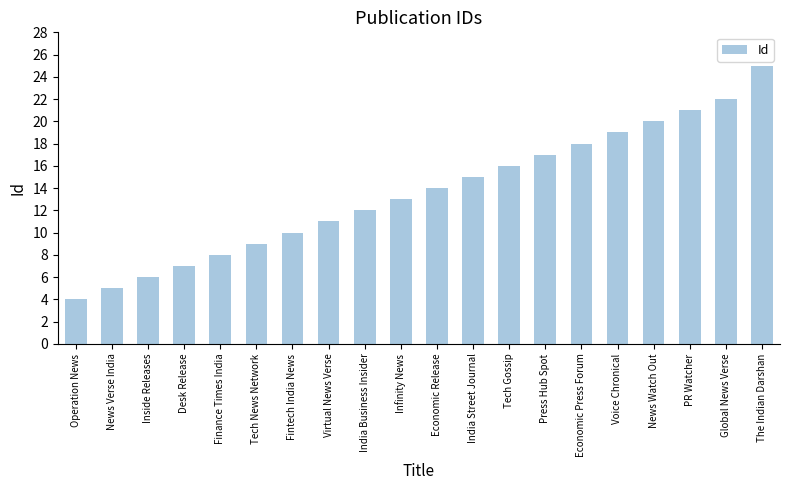

Is it true that the value at Tech Gossip is 16?

True